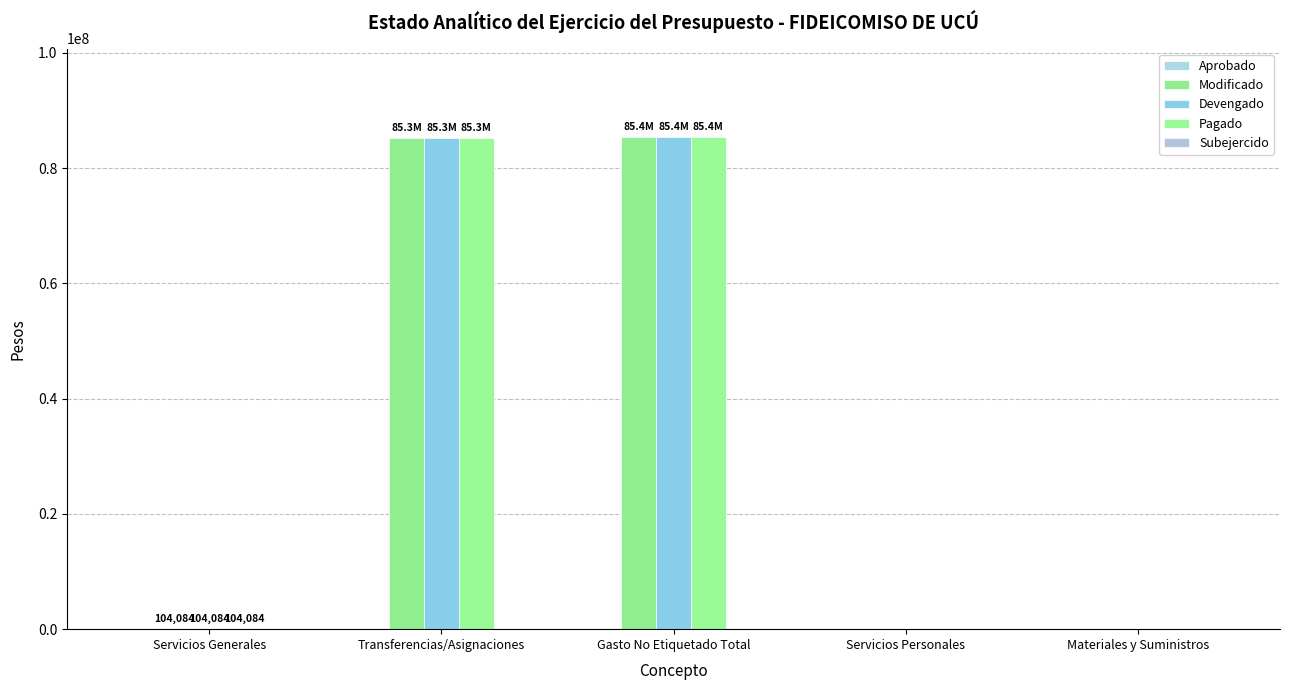

What is the average value of the Pagado series?

34159924.0